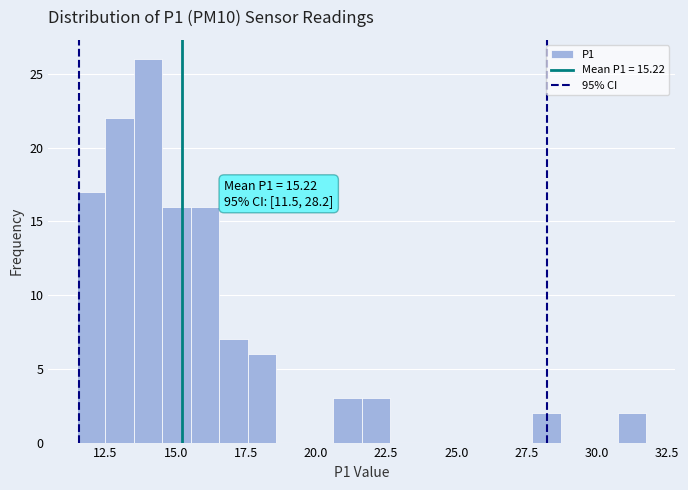

Around what value on the x-axis is the tallest bar? Give the approximate position of its centre, as read against the axis.

14.0